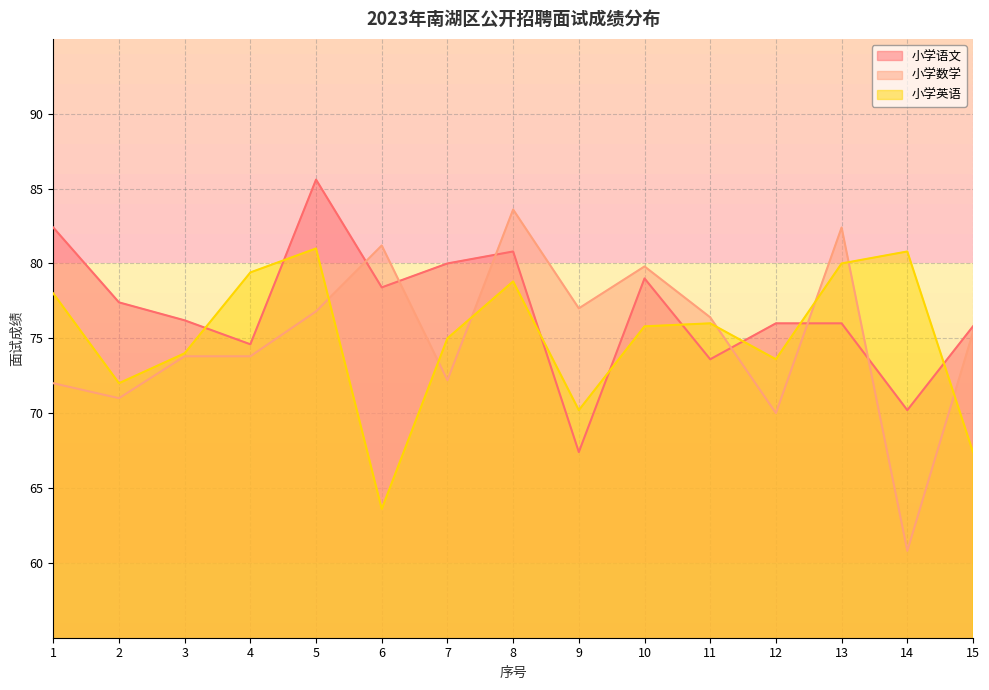

True or false: 小学语文 has more than 2 points higher than both neighbors.

True